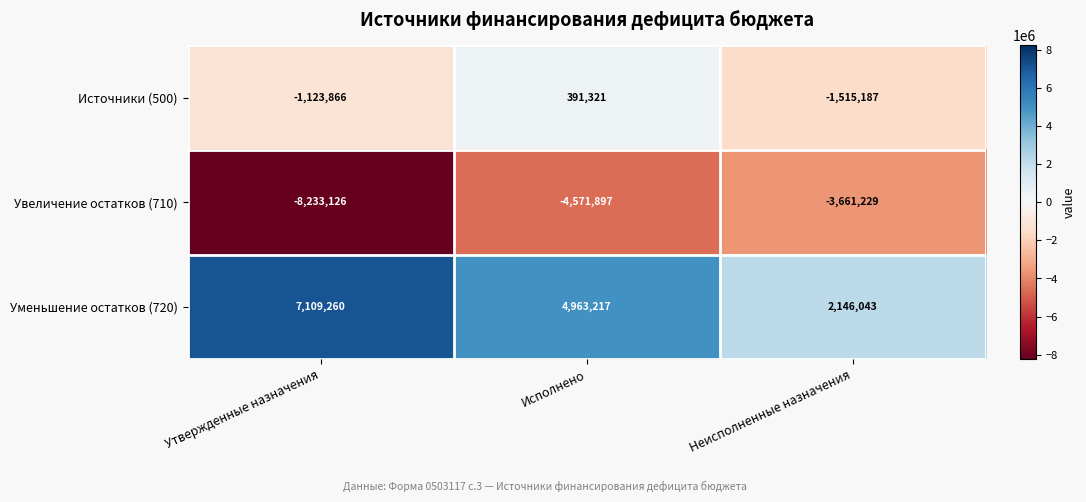

Between Утвержденные назначения and Неисполненные назначения, which series saw the biggest shift?

Уменьшение остатков (720)